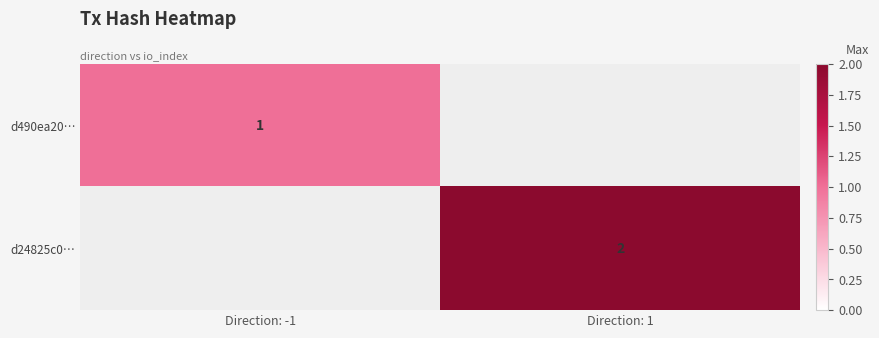

Is the value of d490ea20… at Direction: -1 greater than the value of d24825c0… at Direction: 1?

No